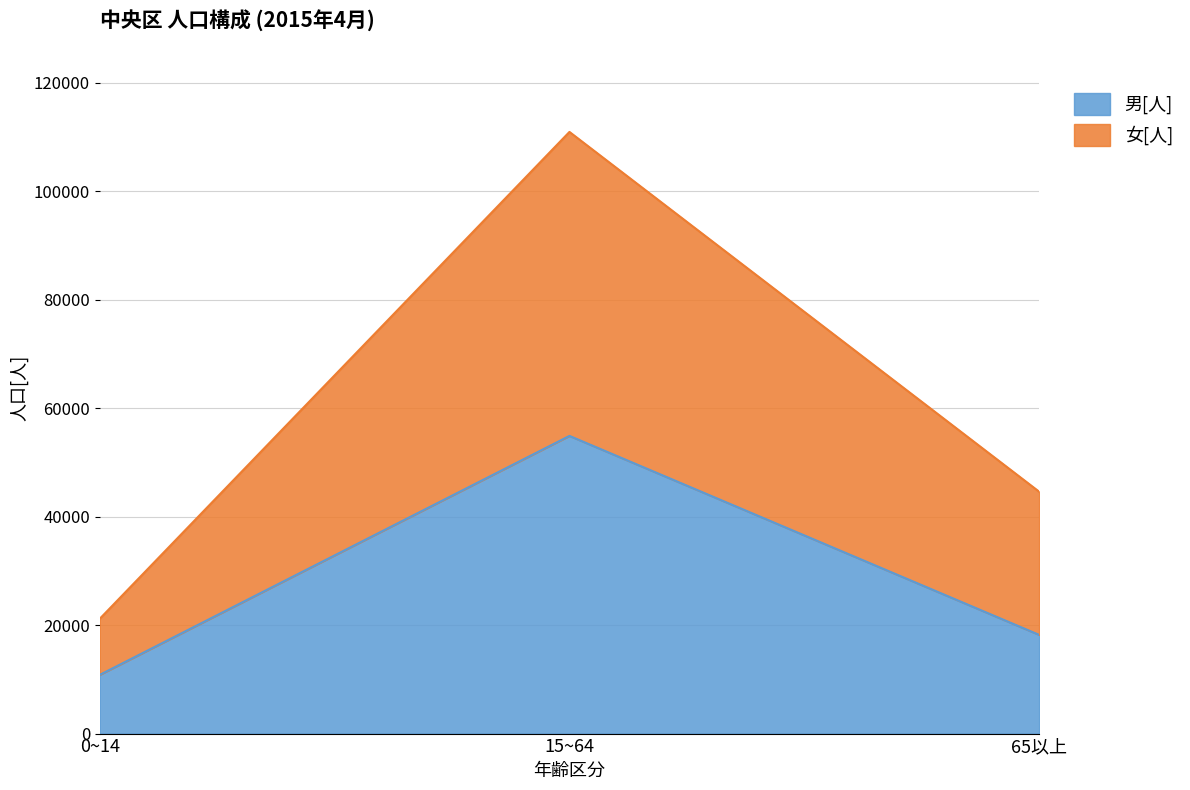

Reading left to right, what are the values for 男[人]?

10835	54896	18206